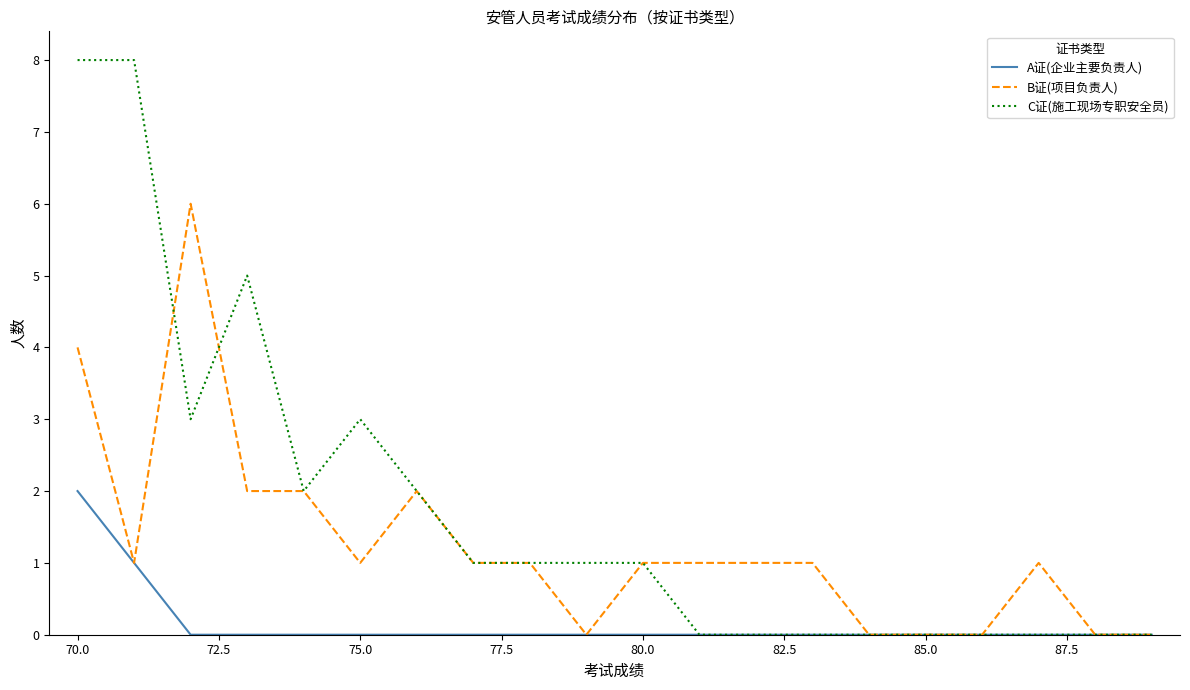

Which series has the largest total across all categories?

C证(施工现场专职安全员)